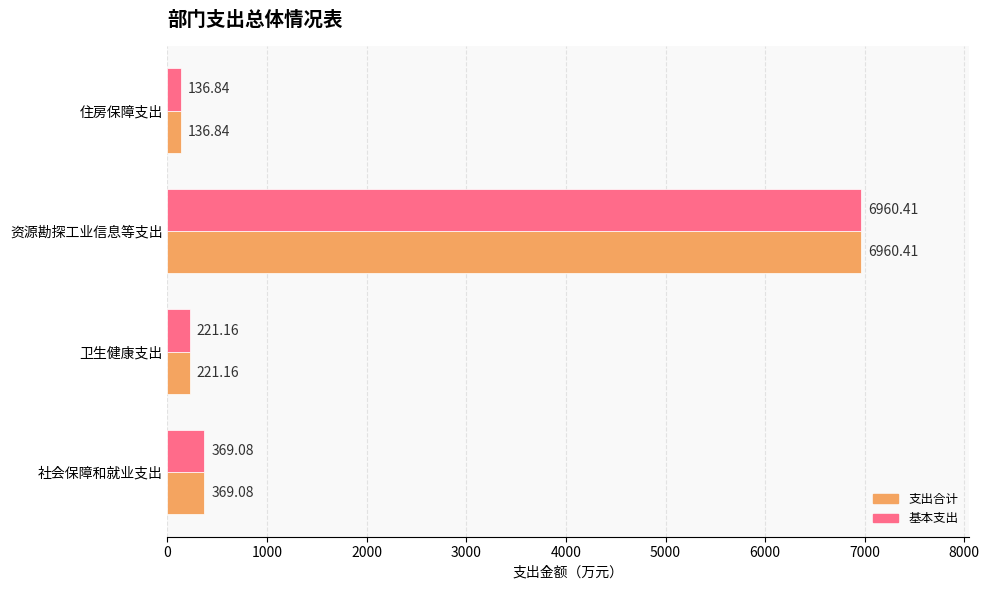

Rank the categories by 支出合计 value from highest to lowest.

资源勘探工业信息等支出, 社会保障和就业支出, 卫生健康支出, 住房保障支出